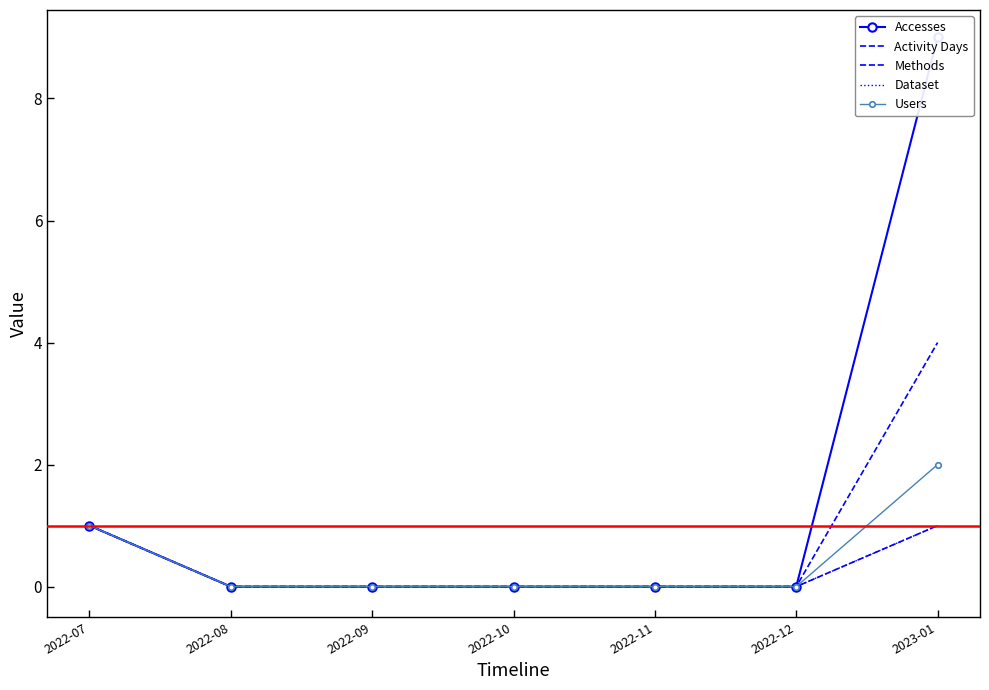

Between 2022-08 and 2022-10, which series saw the biggest shift?

Accesses